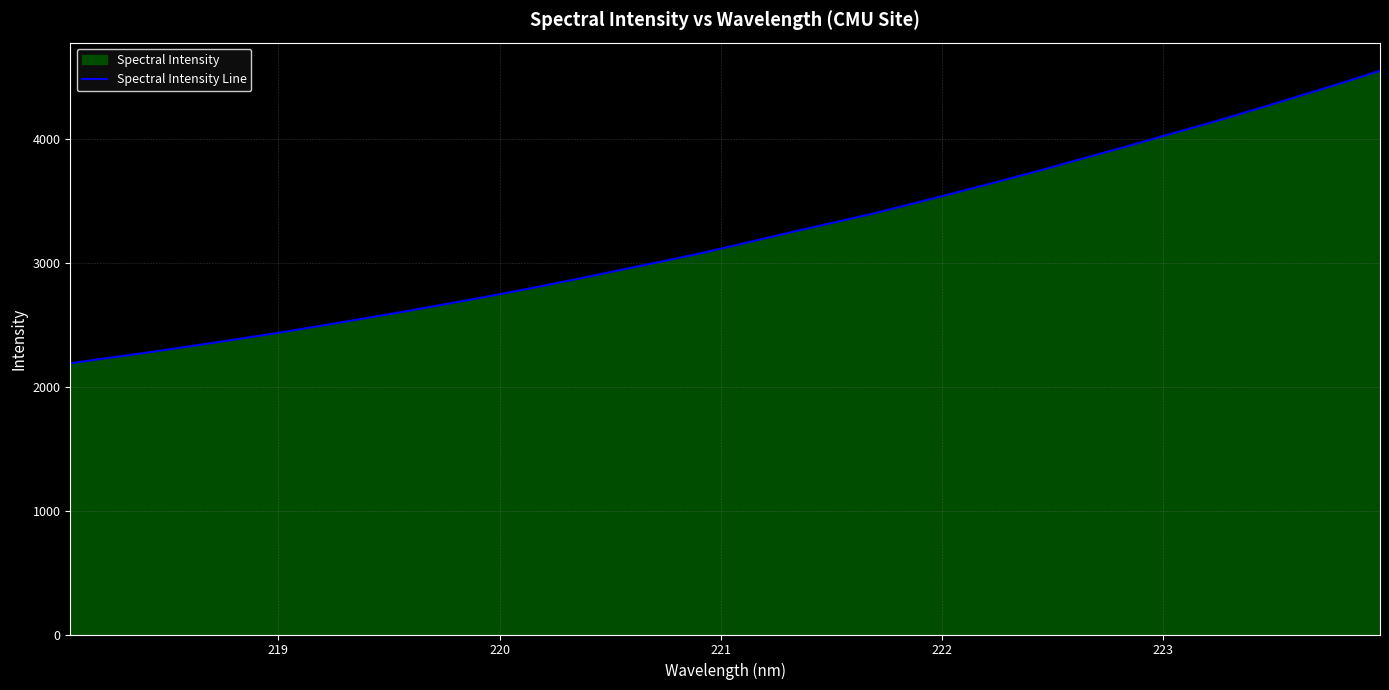

How many categories are shown in the chart?

32